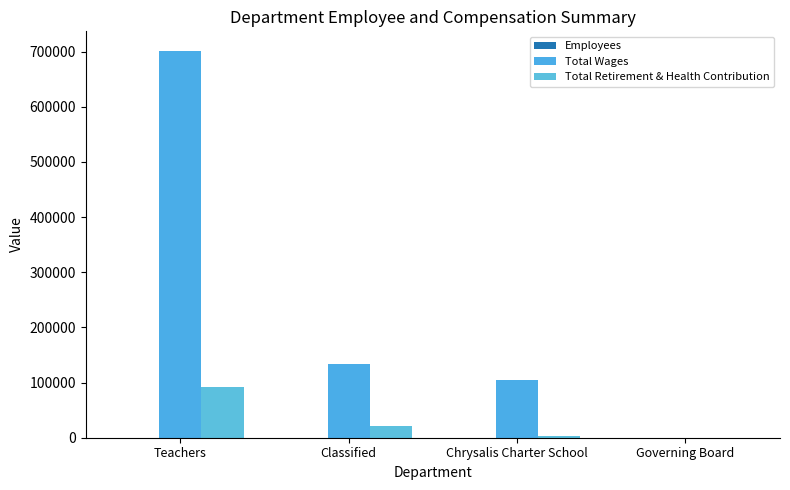

Rank the series by their maximum value, from highest to lowest.

Total Wages, Total Retirement & Health Contribution, Employees